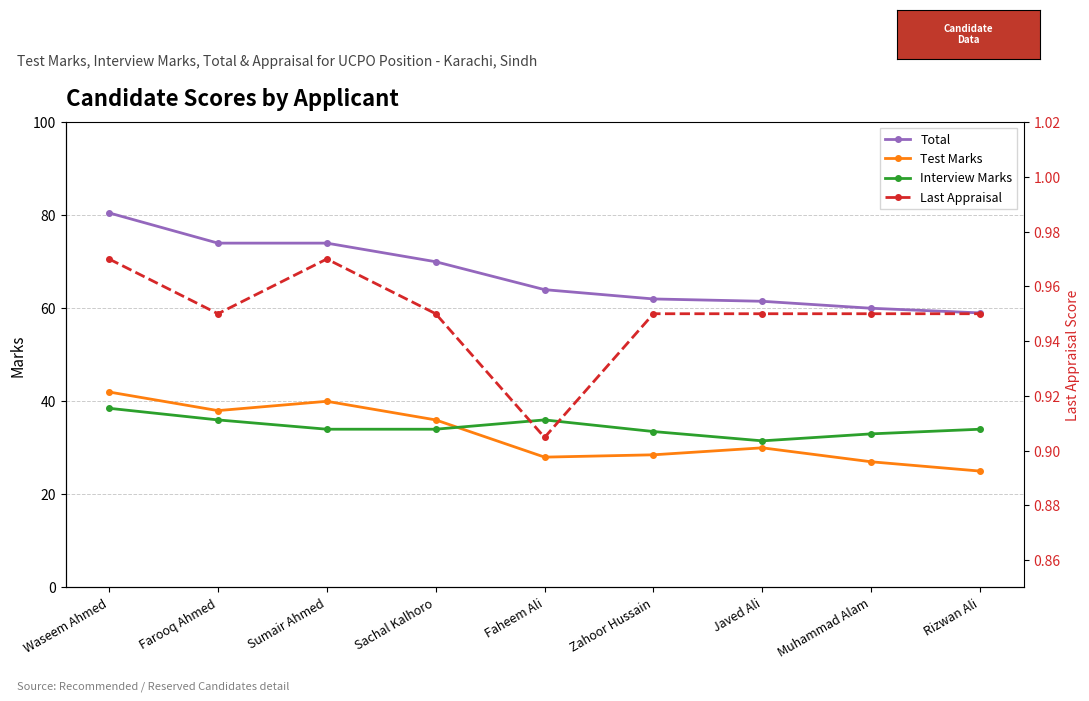

In Last Appraisal, how many points are higher than both neighbors (excluding endpoints)?

1